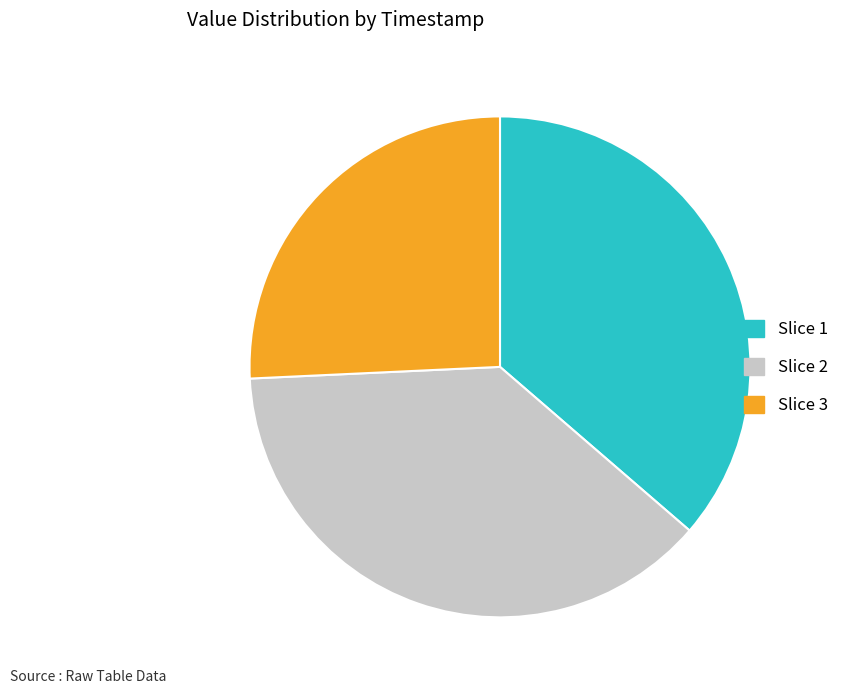

Approximately how many times larger is the value at Slice 1 compared to Slice 2?

1.0